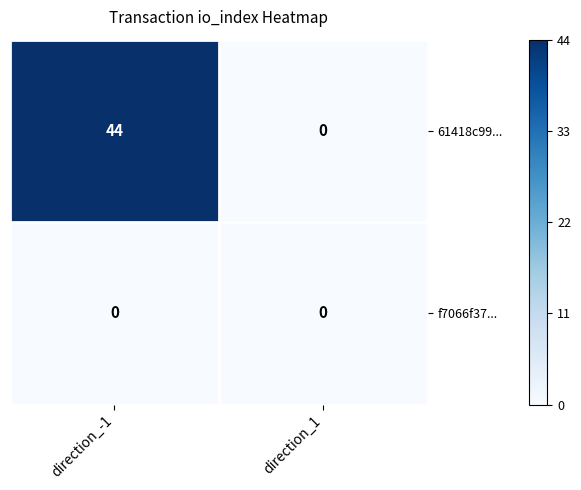

Which category has the highest value across all series?

direction_-1